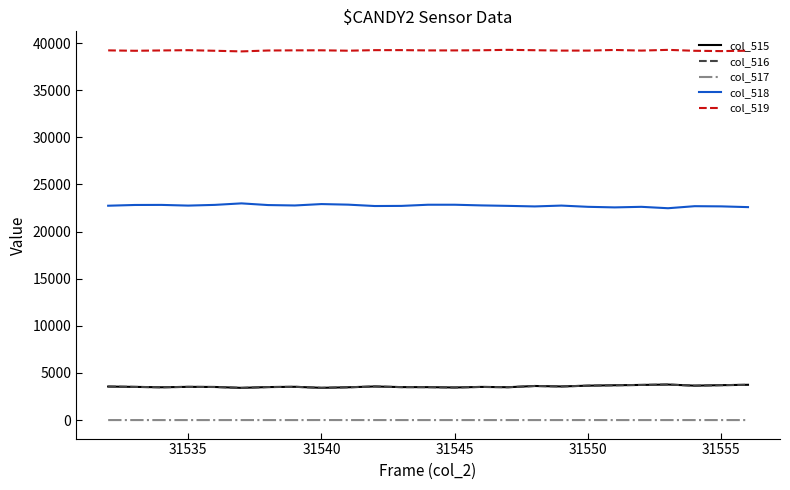

What is the lowest value of the col_519 series?

39122